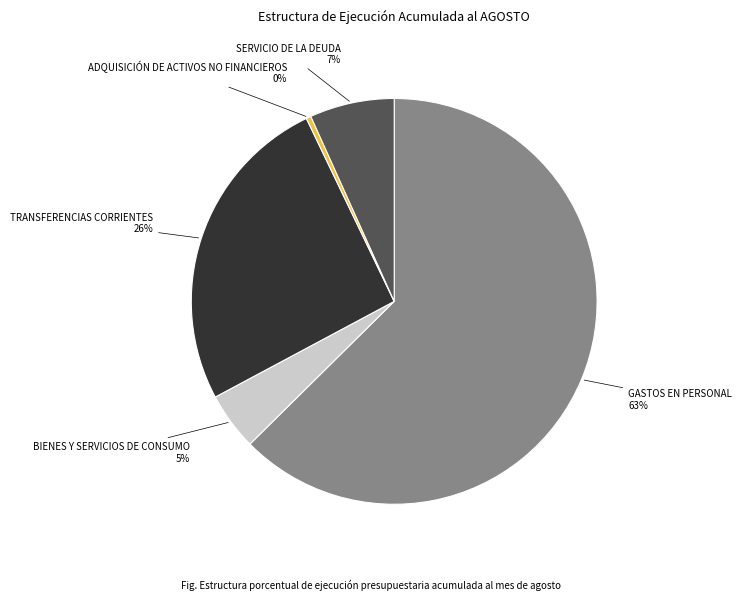

To the nearest percent, what is the difference between the largest and smallest slice percentages?

62%